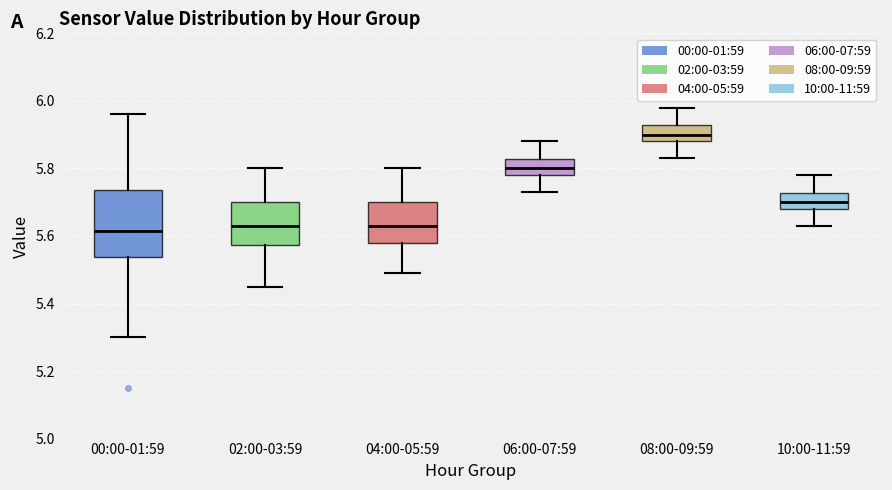

Where does the median line of the box for 04:00-05:59 sit on the y-axis? The values are not printed on the chart, so give them approximately, as read against the axis.

5.64